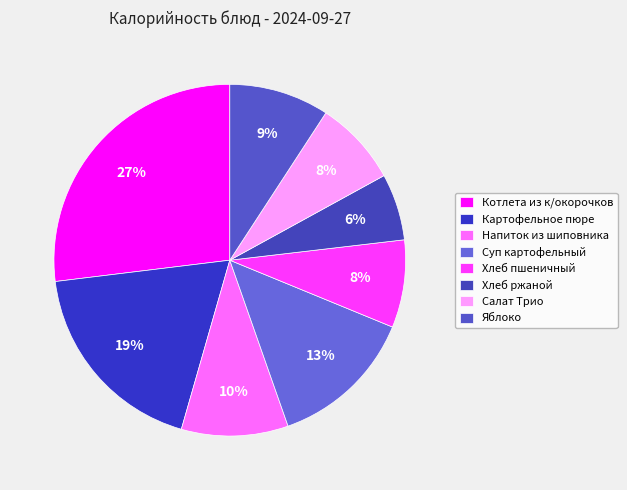

To the nearest percent, what is the difference between the largest and smallest slice percentages?

21%